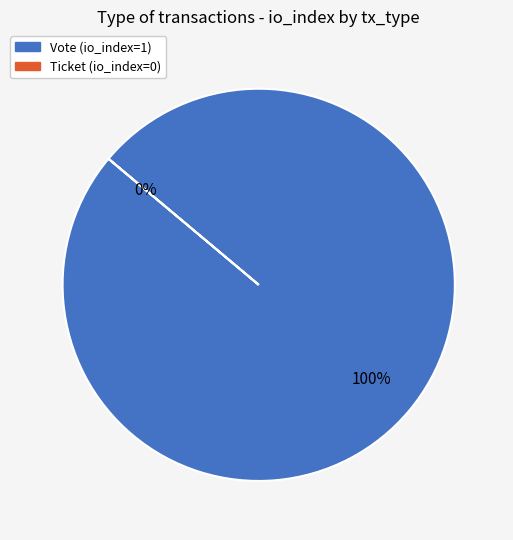

To the nearest percent, what is the difference between the largest and smallest slice percentages?

100%